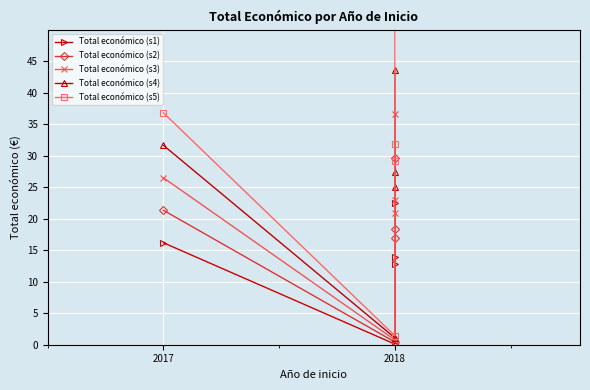

Which series has the widest spread of values?

Total económico (s5)